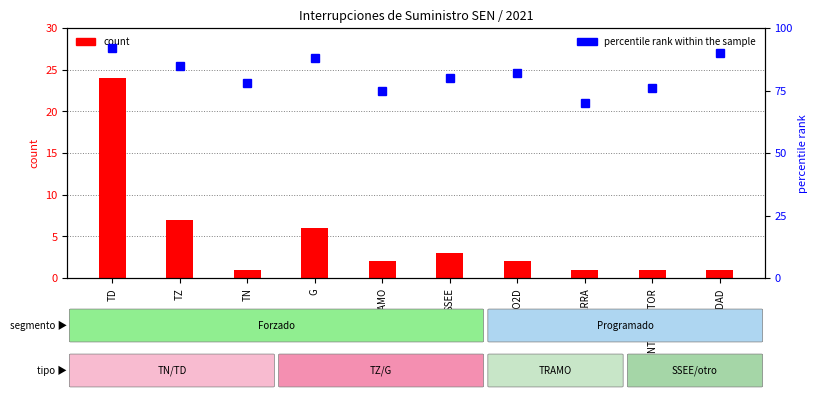

Reading left to right, transcribe all the data shown in this chart.

count: TD=24	TZ=7	TN=1	G=6	TRAMO=2	SSEE=3	TRAFO2D=2	BARRA=1	INTERRUPTOR=1	UNIDAD=1
percentile rank within the sample: TD=92	TZ=85	TN=78	G=88	TRAMO=75	SSEE=80	TRAFO2D=82	BARRA=70	INTERRUPTOR=76	UNIDAD=90